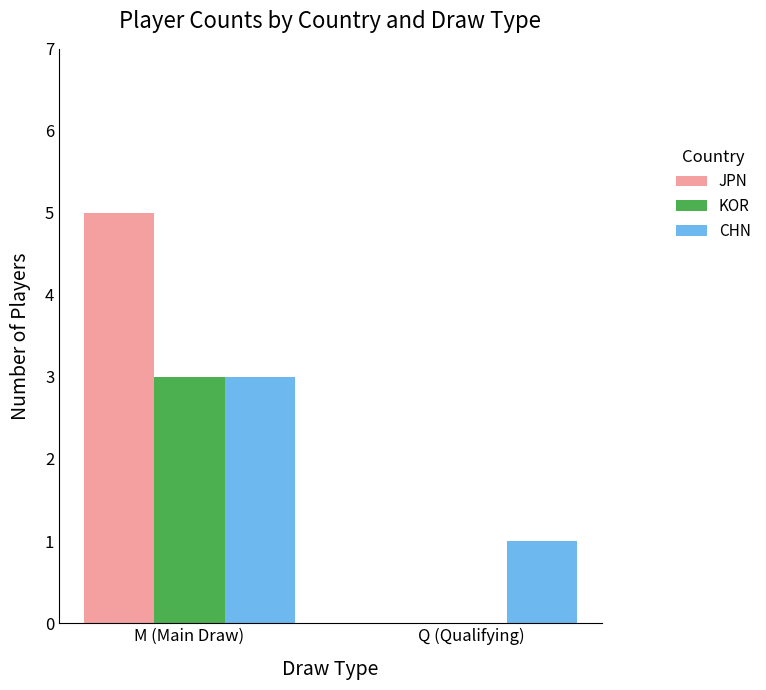

What is the sum of all KOR values?

3